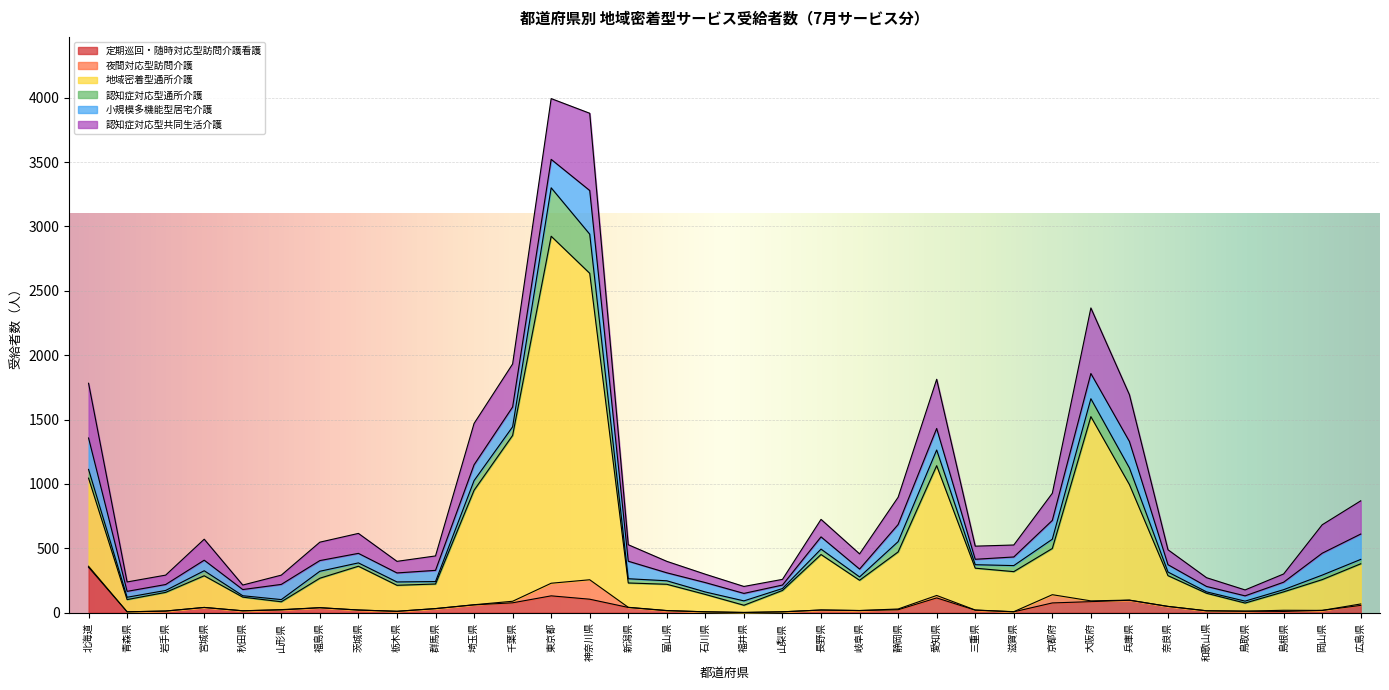

Between 奈良県 and 岡山県, which is larger?

奈良県